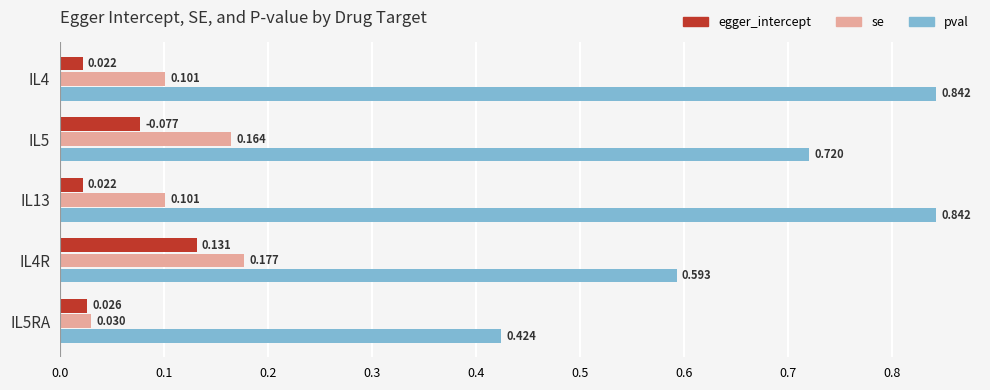

At how many categories does at least one series exceed 0?

5